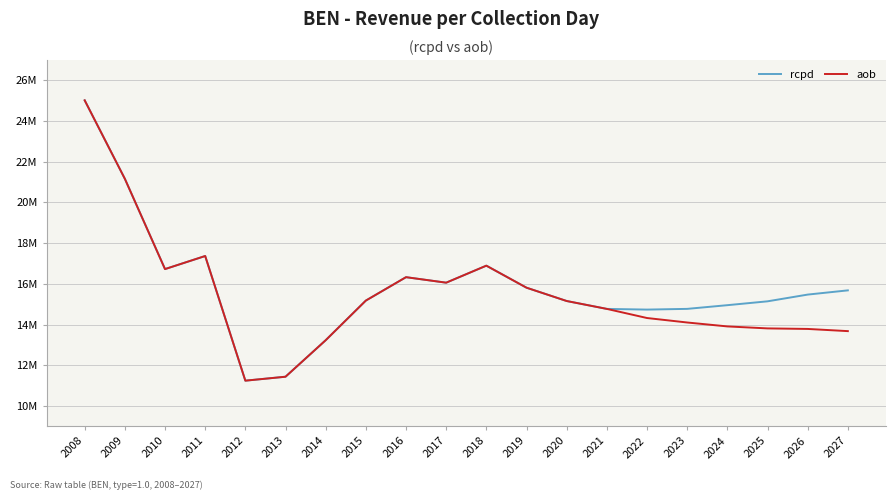

Which series has the largest total across all categories?

rcpd